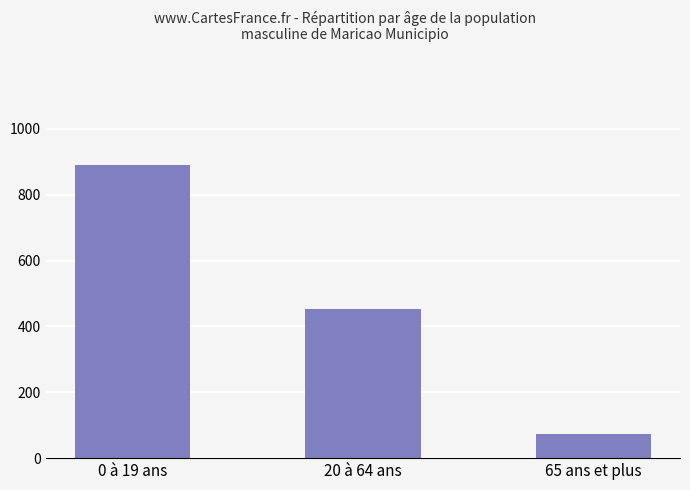

What is the sum of all values?

1417